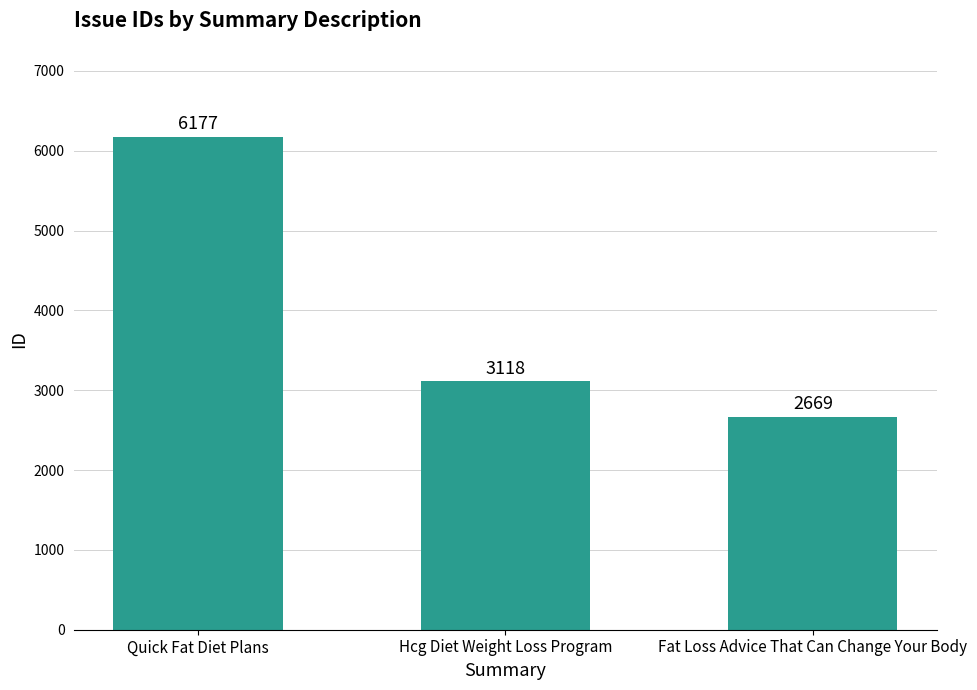

The value at Hcg Diet Weight Loss Program is 1074. True or false?

False